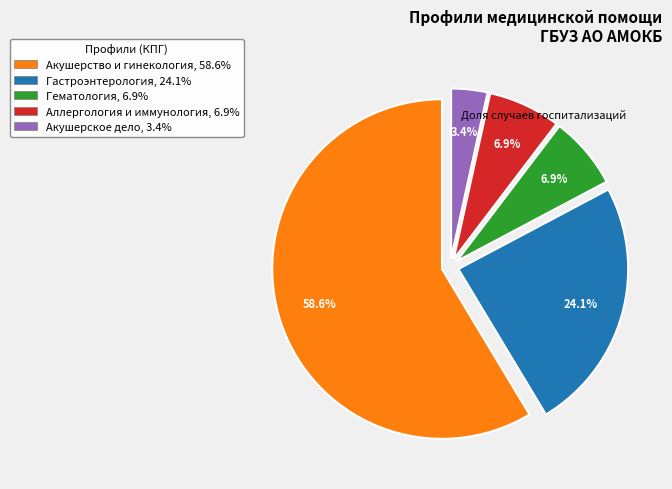

To the nearest percent, what portion does Акушерство и гинекология represent?

59%